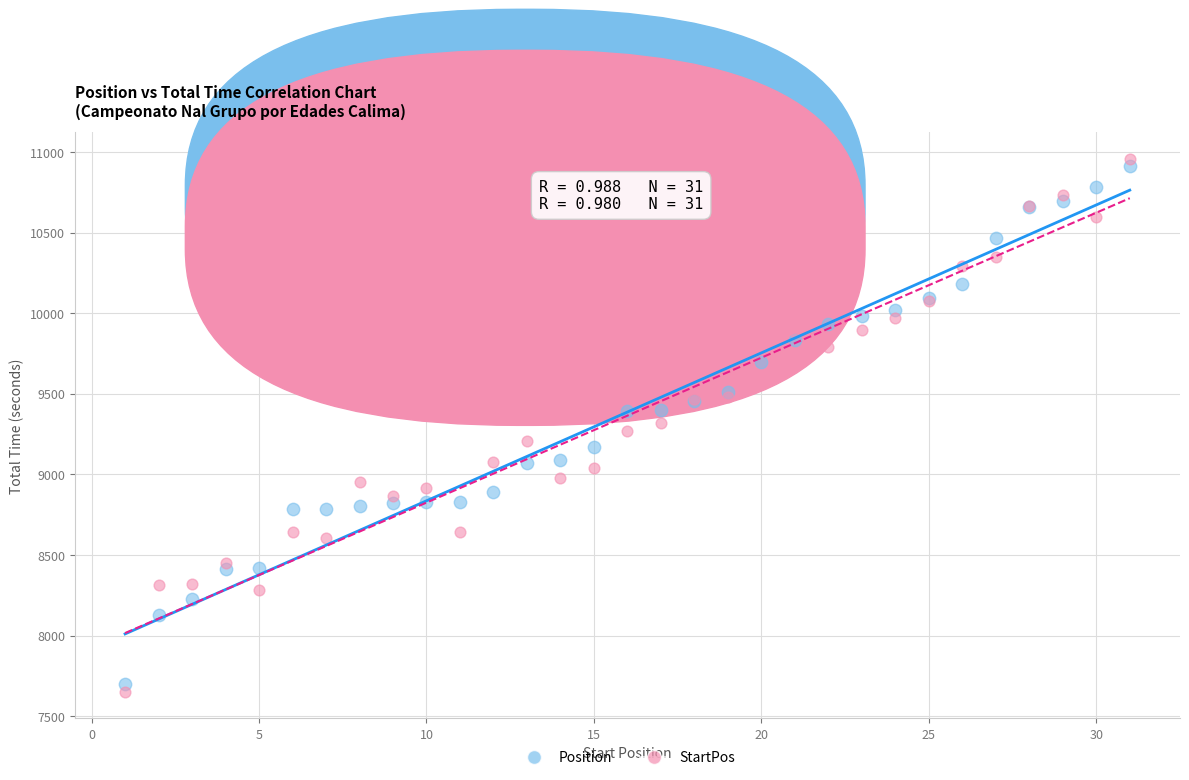

Which series has the widest spread of Y values?

StartPos